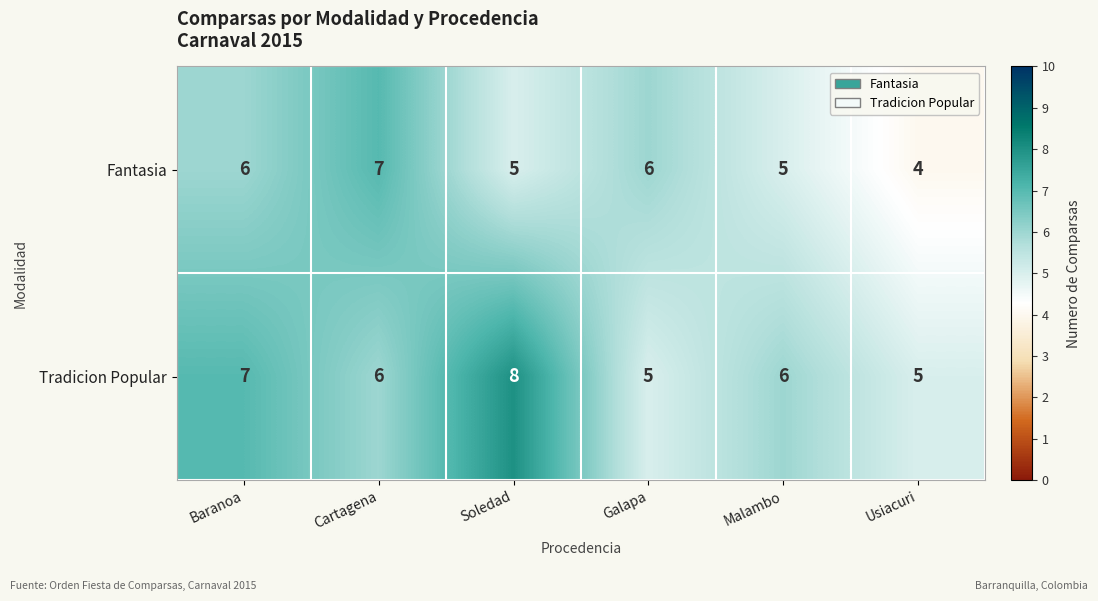

What is the spread (max minus min) of values at Soledad?

3